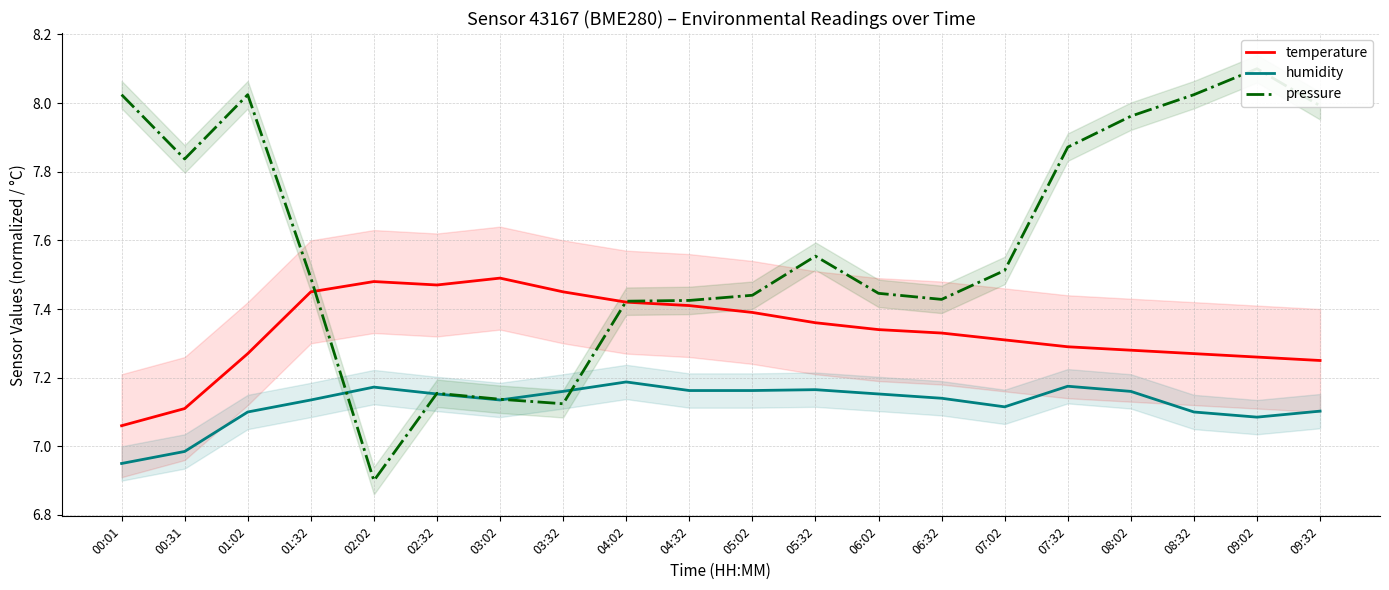

What is the label of the 19th point from the right?

00:31